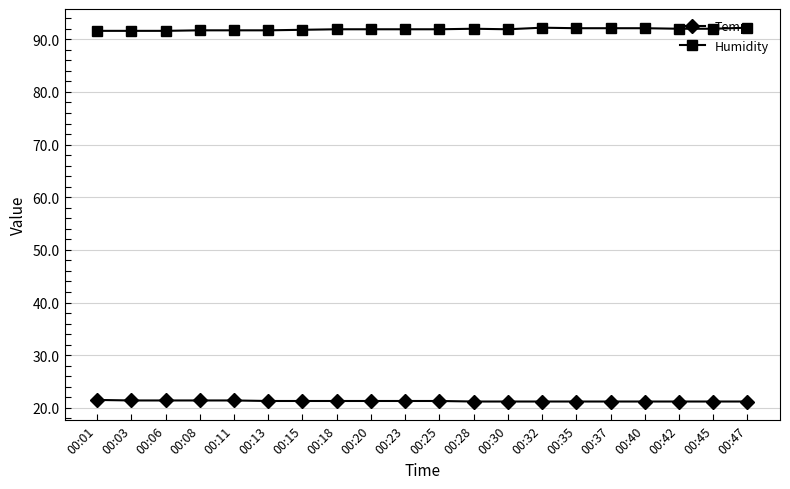

What is the spread (max minus min) of values at 00:47?

71.0